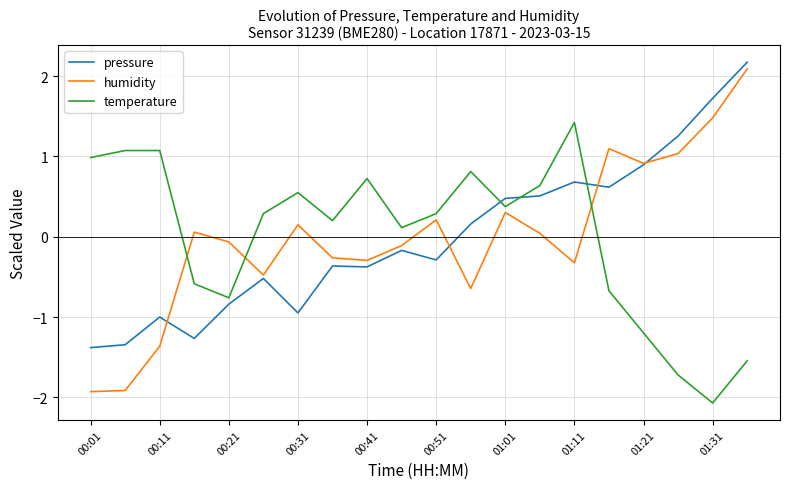

Which series ends up on top after the final intersection of temperature and pressure?

pressure